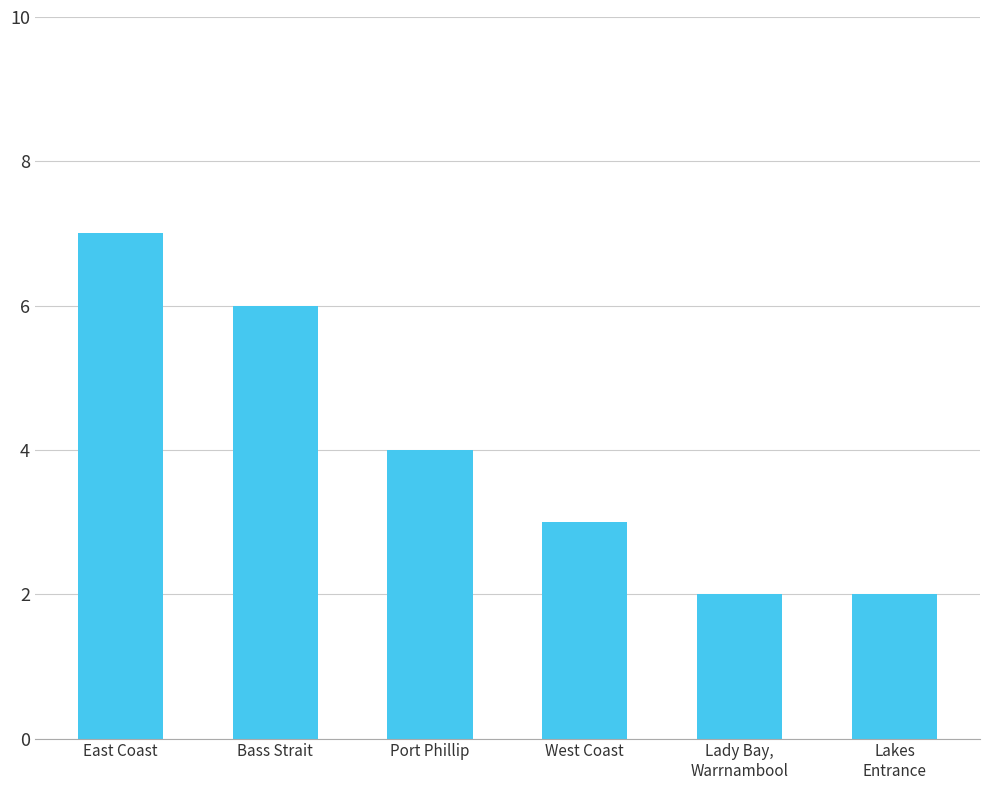

Between Bass Strait and Port Phillip, which is larger?

Bass Strait